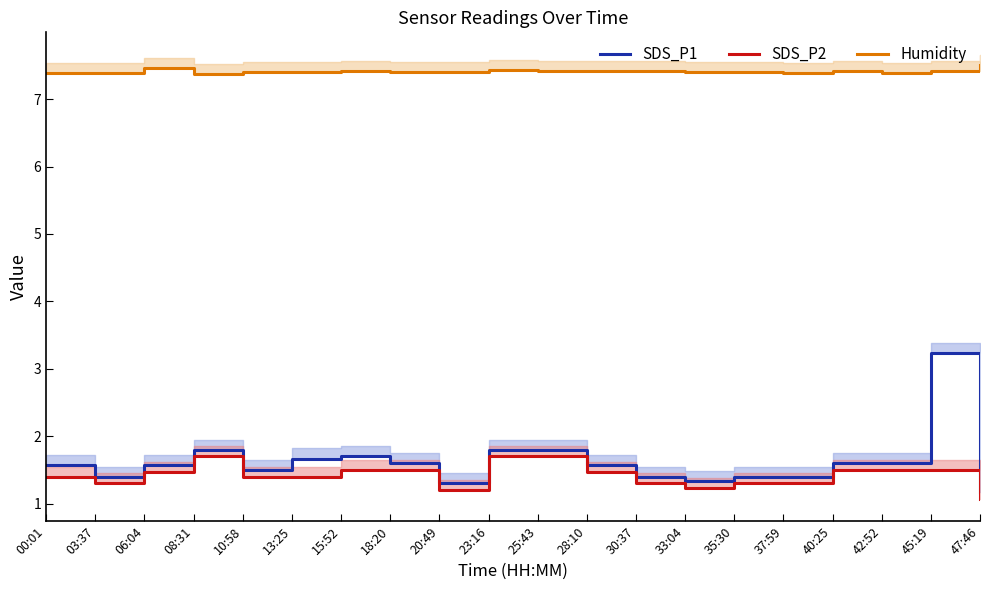

List the labels in order of SDS_P2 value, largest first.

08:31, 23:16, 25:43, 15:52, 18:20, 40:25, 42:52, 45:19, 06:04, 28:10, 00:01, 10:58, 13:25, 03:37, 30:37, 35:30, 37:59, 33:04, 20:49, 47:46